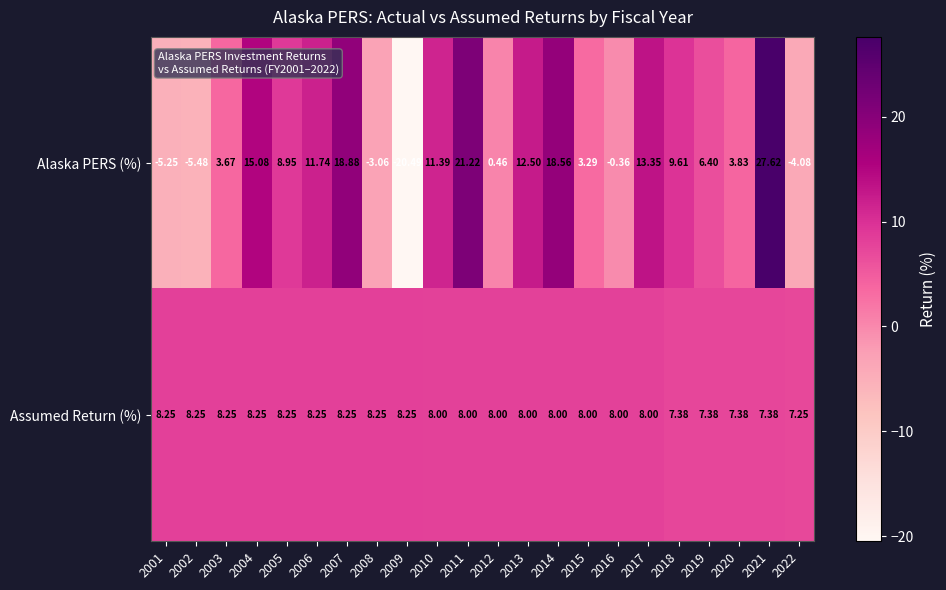

Rank the series at 2009 from highest to lowest value.

Assumed Return (%), Alaska PERS (%)